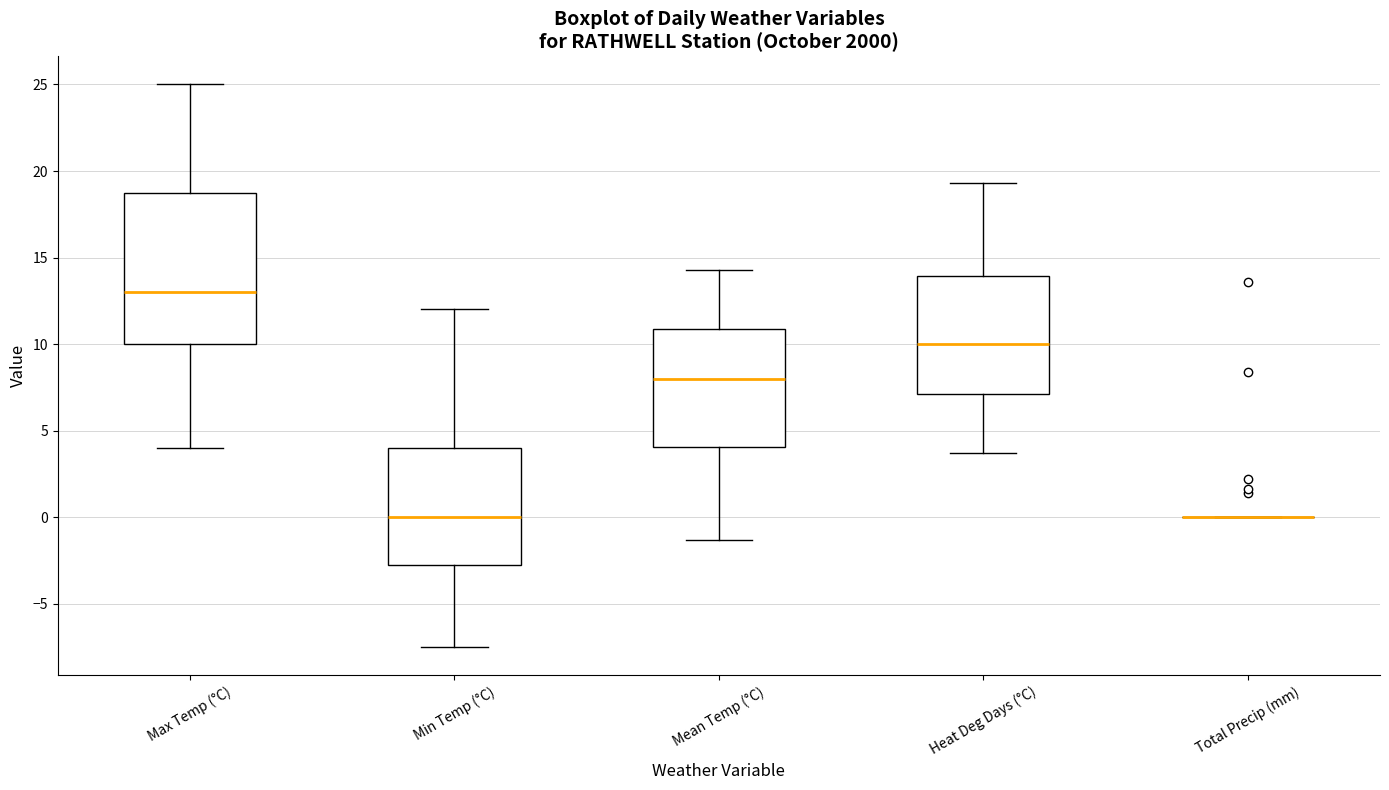

Reading left to right, read every box against the y-axis: the position of its median line, the range the box covers, and the ends of its whiskers. The values are not printed on the chart, so give them approximately, as read against the axis.

Max Temp (°C): median 13.0, box 10.0 to 19.0, whiskers 4.0 to 25.0
Min Temp (°C): median 0.0, box -2.5 to 4.0, whiskers -7.5 to 12.0
Mean Temp (°C): median 8.0, box 4.0 to 11.0, whiskers -1.5 to 14.5
Heat Deg Days (°C): median 10.0, box 7.0 to 14.0, whiskers 3.5 to 19.5
Total Precip (mm): box collapsed to a line at 0.0, whiskers 0.0 to 0.0